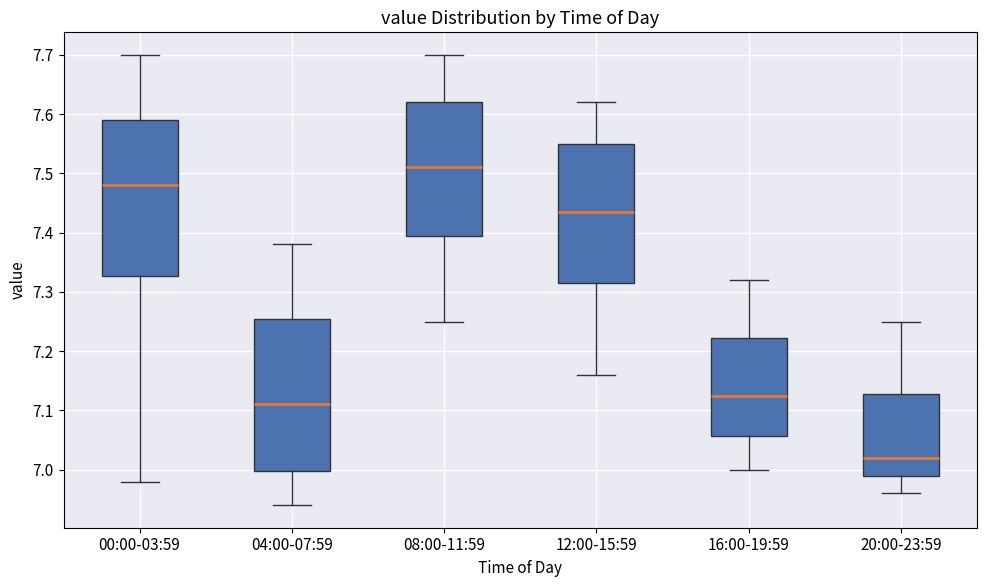

Where is the upper edge of the box for 00:00-03:59 on the y-axis? The values are not printed on the chart, so give them approximately, as read against the axis.

7.59